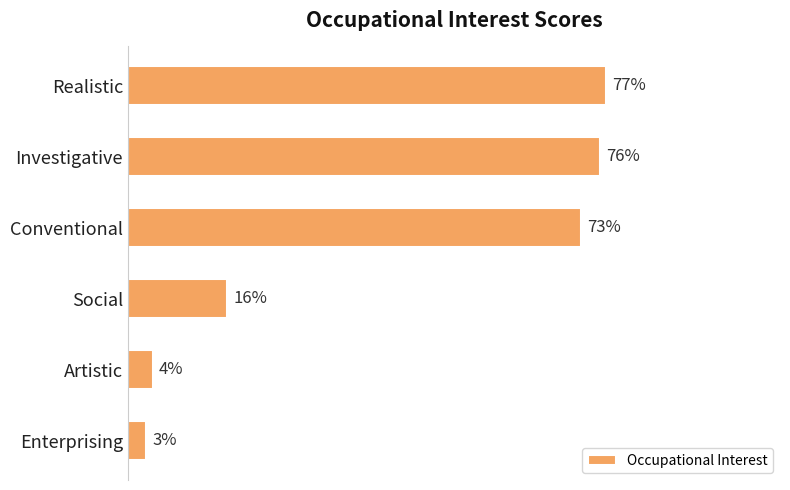

Rank the categories by value from lowest to highest.

Enterprising, Artistic, Social, Conventional, Investigative, Realistic